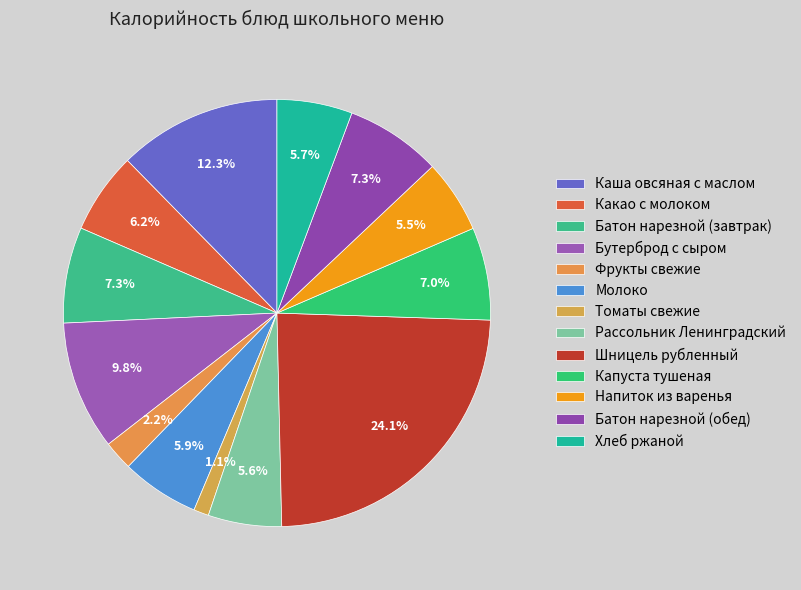

Count the number of slices in the pie.

13